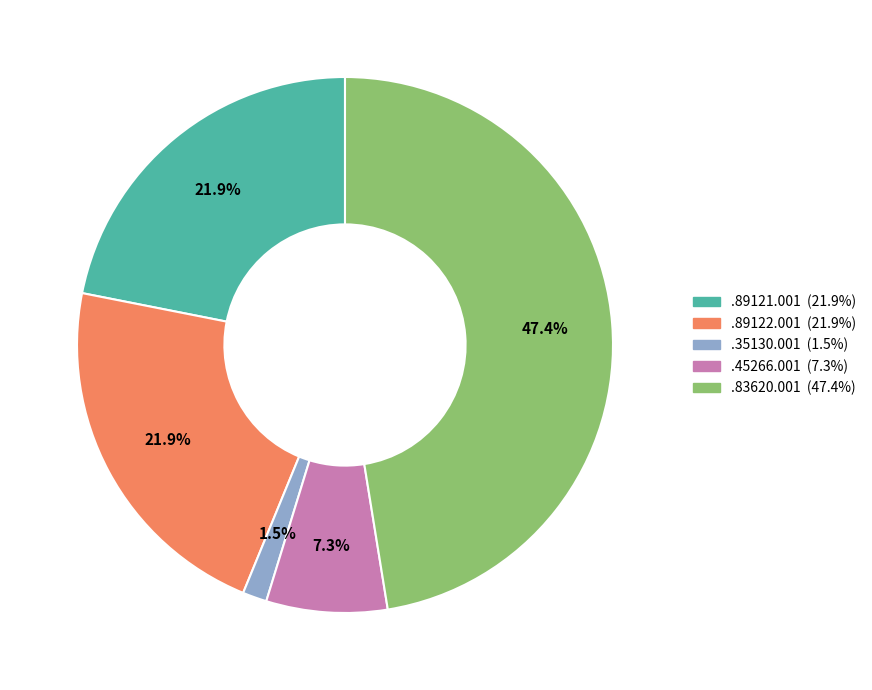

To the nearest percent, what is the average slice percentage?

20%